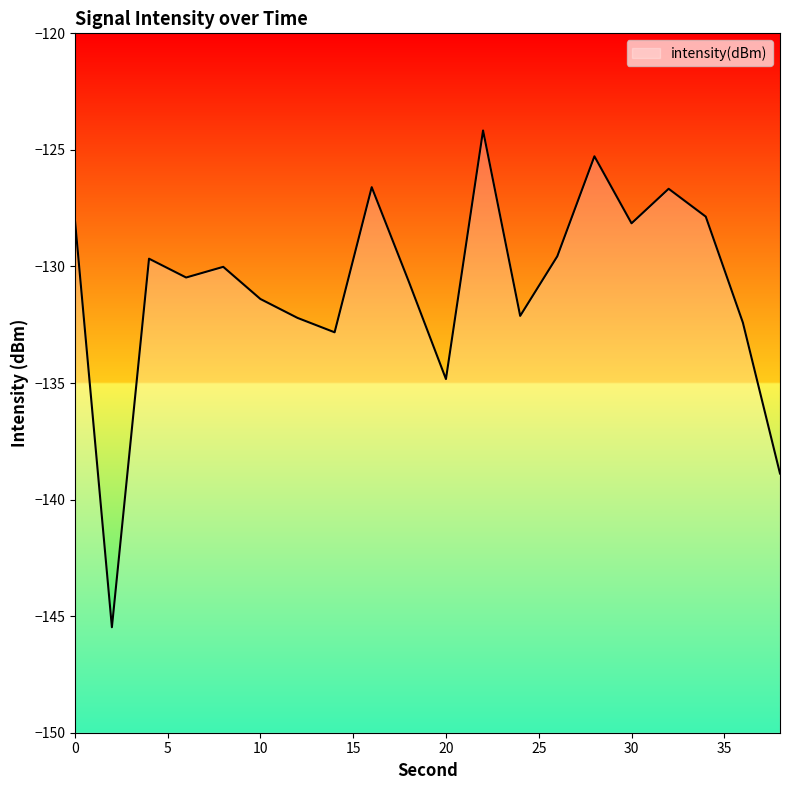

The value at 34 is -191.6. True or false?

False